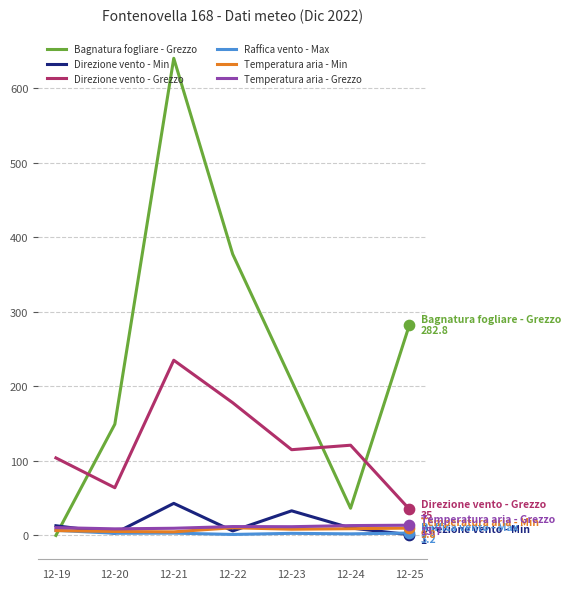

Which series changed the most between 12-21 and 12-24?

Bagnatura fogliare - Grezzo